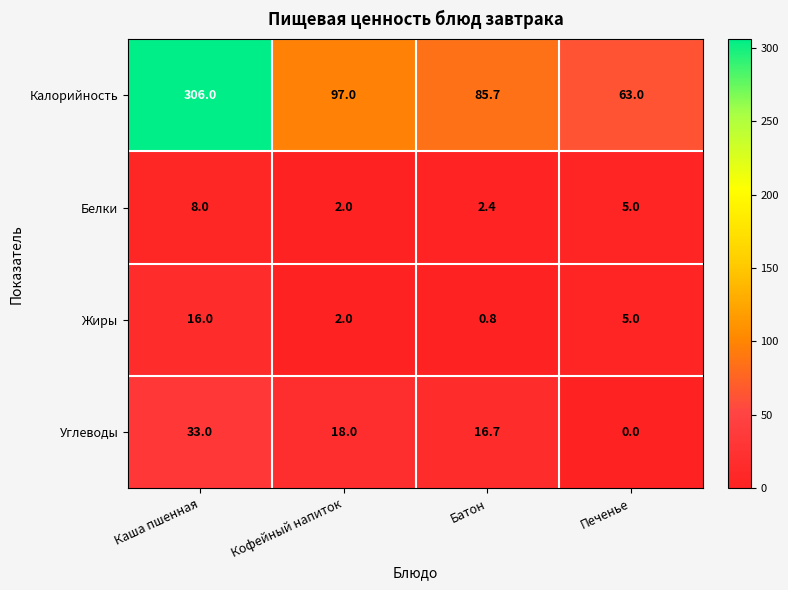

Reading left to right, transcribe all the data shown in this chart.

Калорийность: 306.0	97.0	85.7	63.0
Белки: 8.0	2.0	2.4	5.0
Жиры: 16.0	2.0	0.8	5.0
Углеводы: 33.0	18.0	16.7	0.0